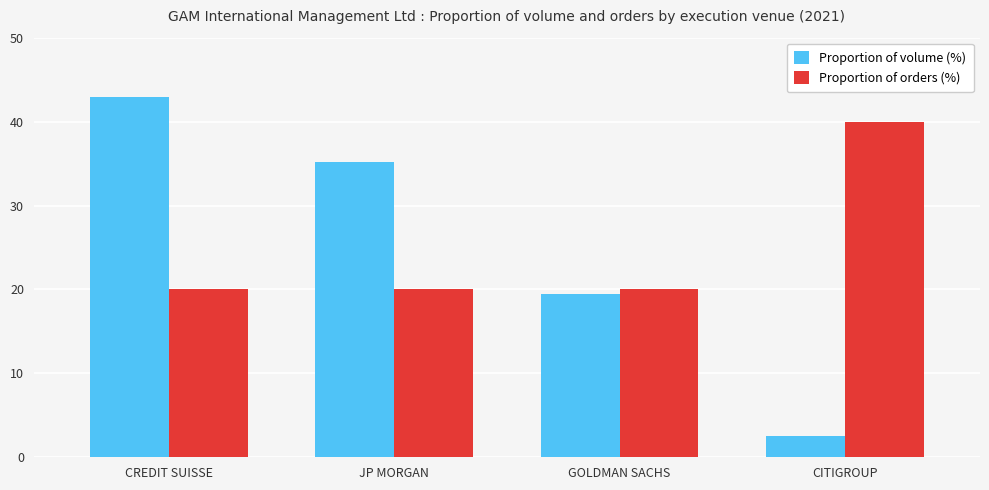

What is the total value across all series at CITIGROUP?

42.5